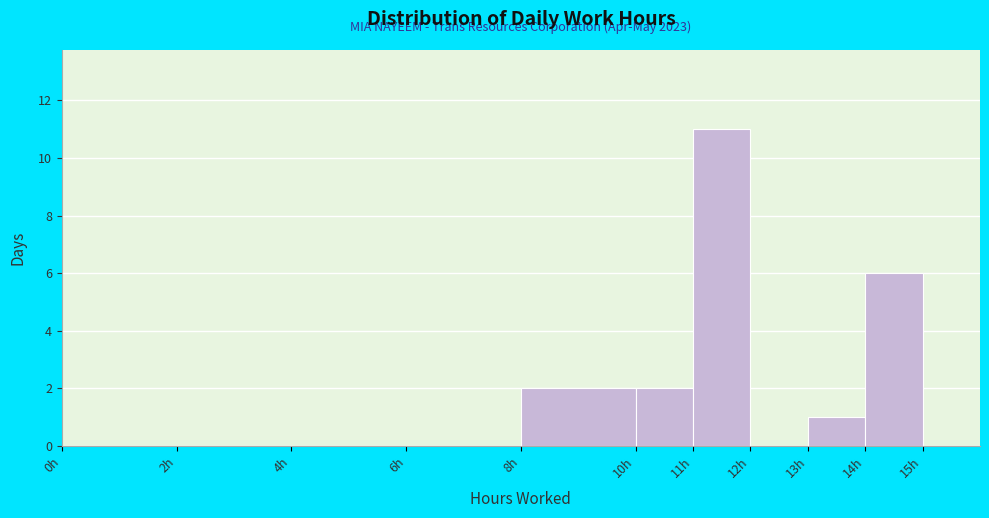

Over which range of the x-axis is the bar tallest?

11 to 12